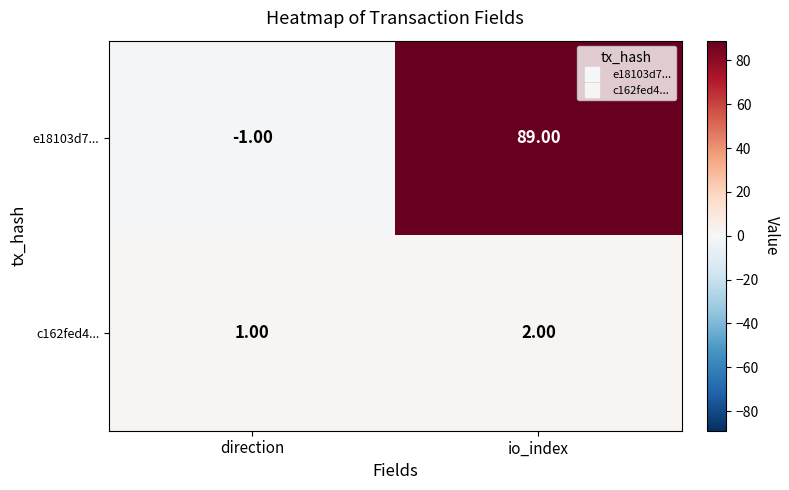

Which series has the widest spread of values?

e18103d7...